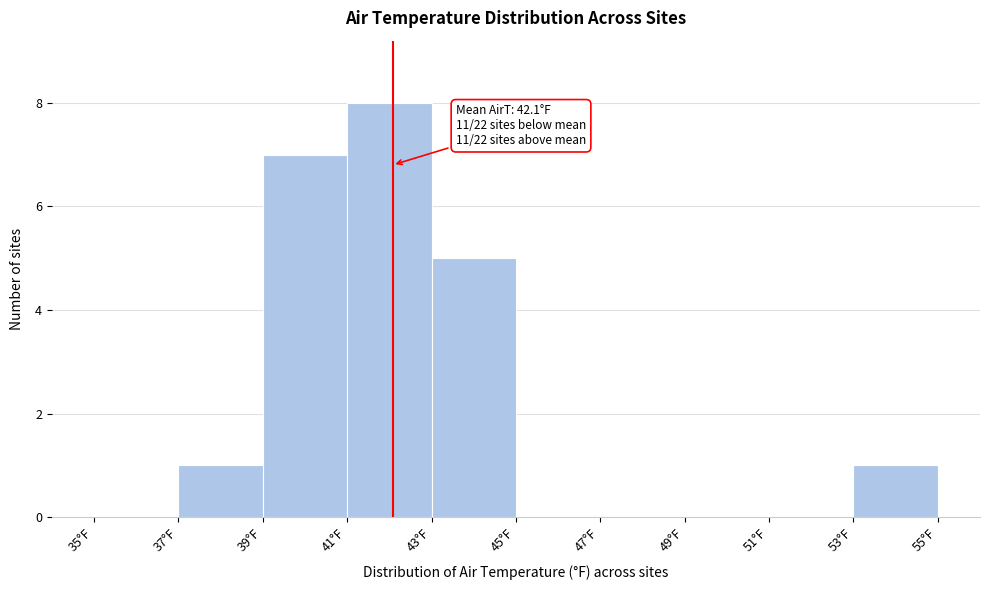

Which range on the x-axis has the tallest bar?

41 to 43